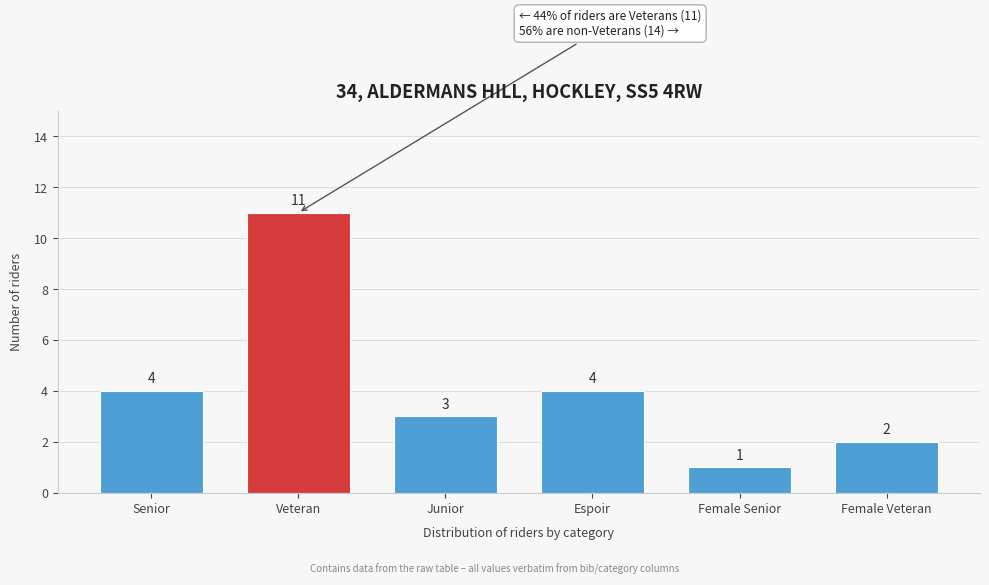

Reading left to right, transcribe all the data shown in this chart.

Senior=4	Veteran=11	Junior=3	Espoir=4	Female Senior=1	Female Veteran=2